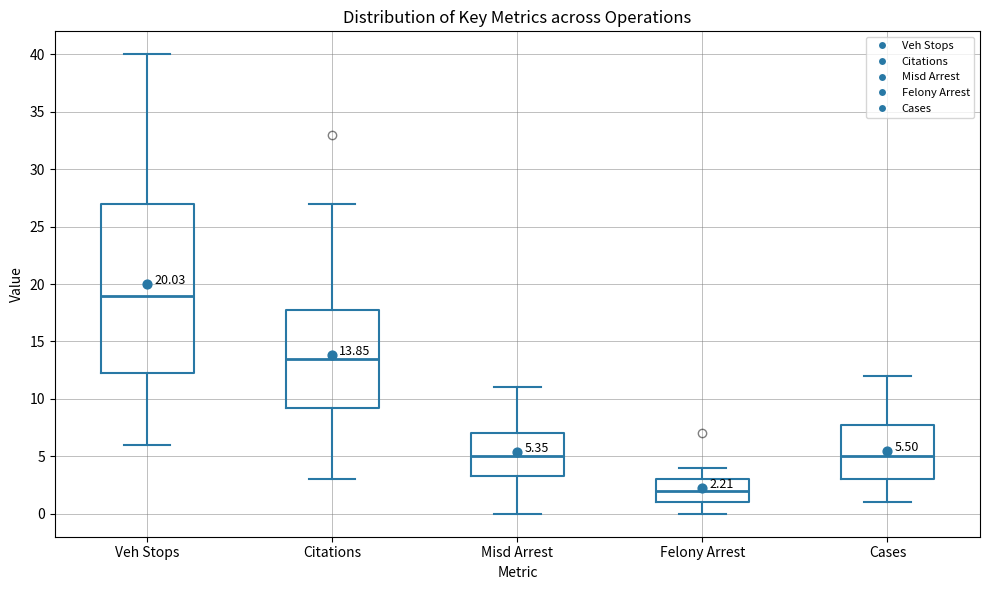

Comparing the boxes themselves (not the whiskers), which one is the tallest?

Veh Stops